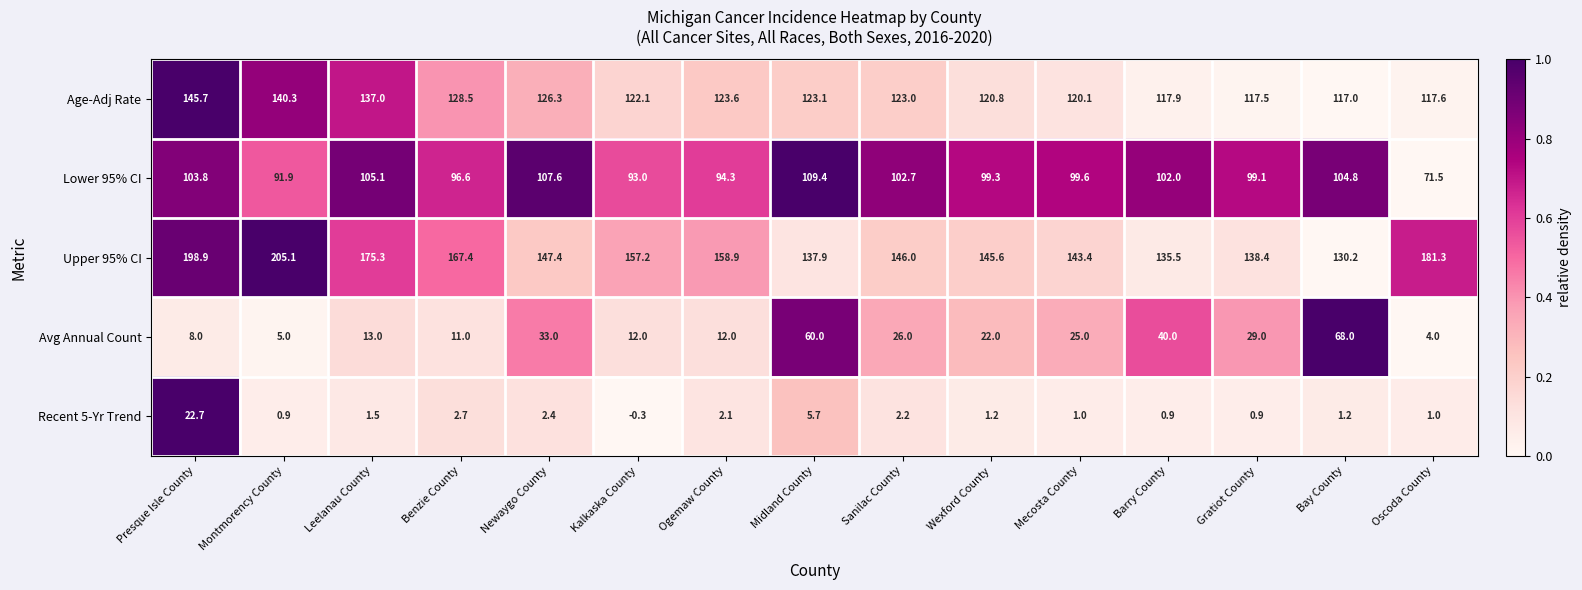

What is the total value across all series at Benzie County?

406.2